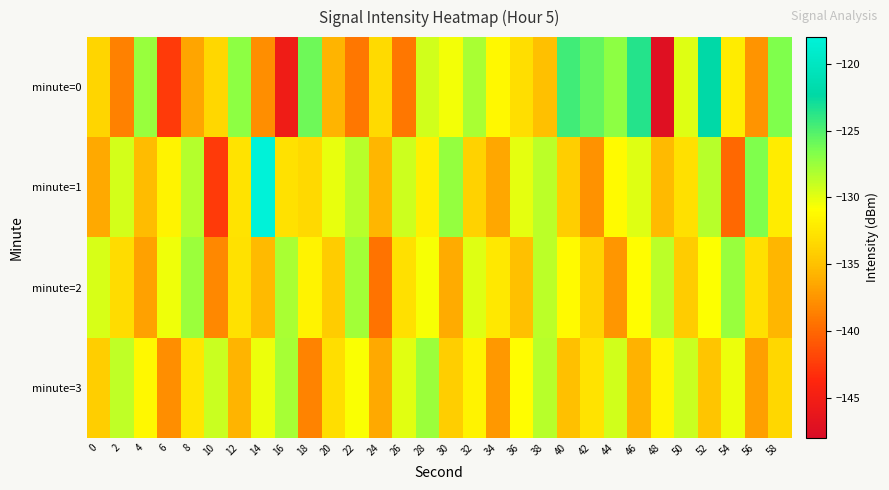

Which series has the widest spread of values?

minute=0